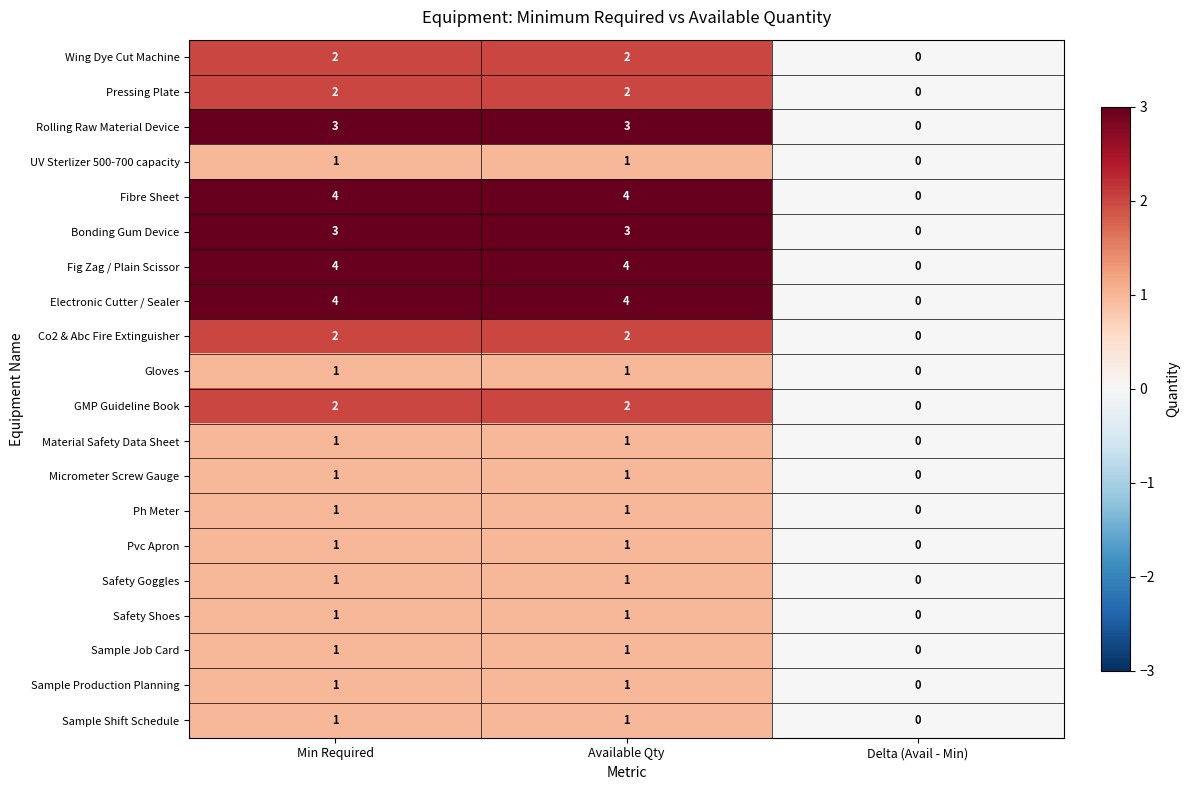

What is the difference between the highest and lowest values at Available Qty?

3